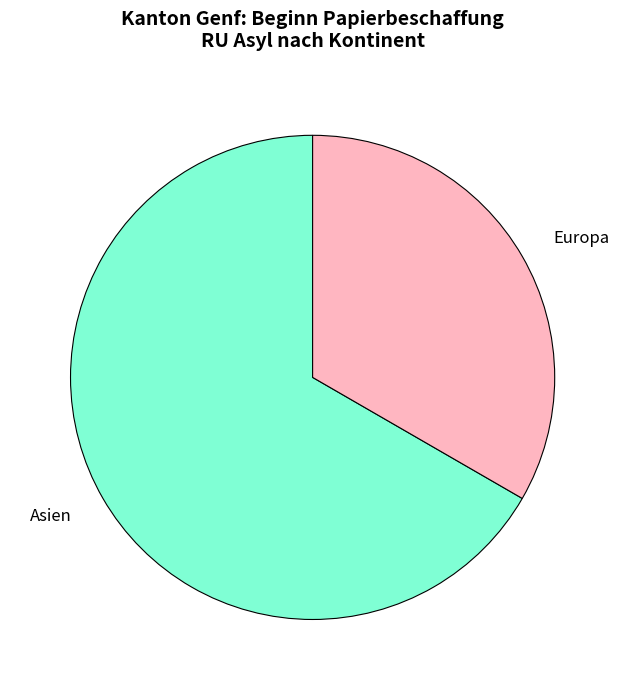

Rank the categories by value from highest to lowest.

Asien, Europa